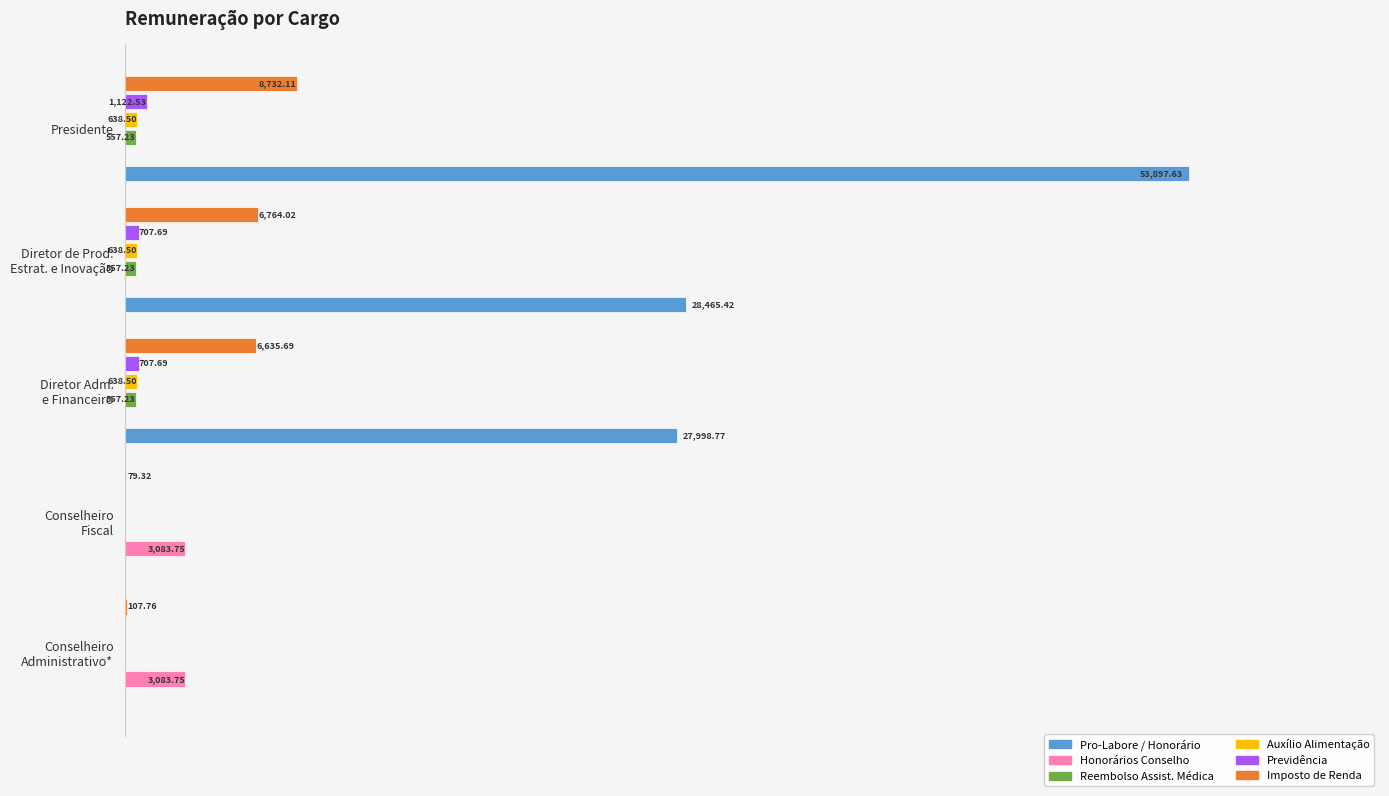

Which series has the largest total across all categories?

Pro-Labore / Honorário